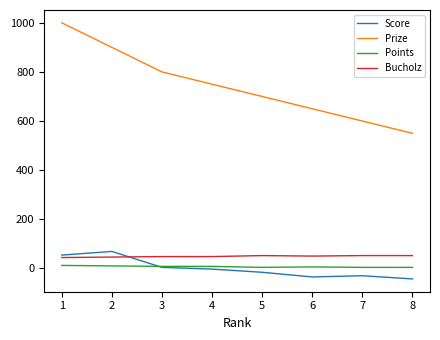

What is the maximum value shown in the chart?

1000